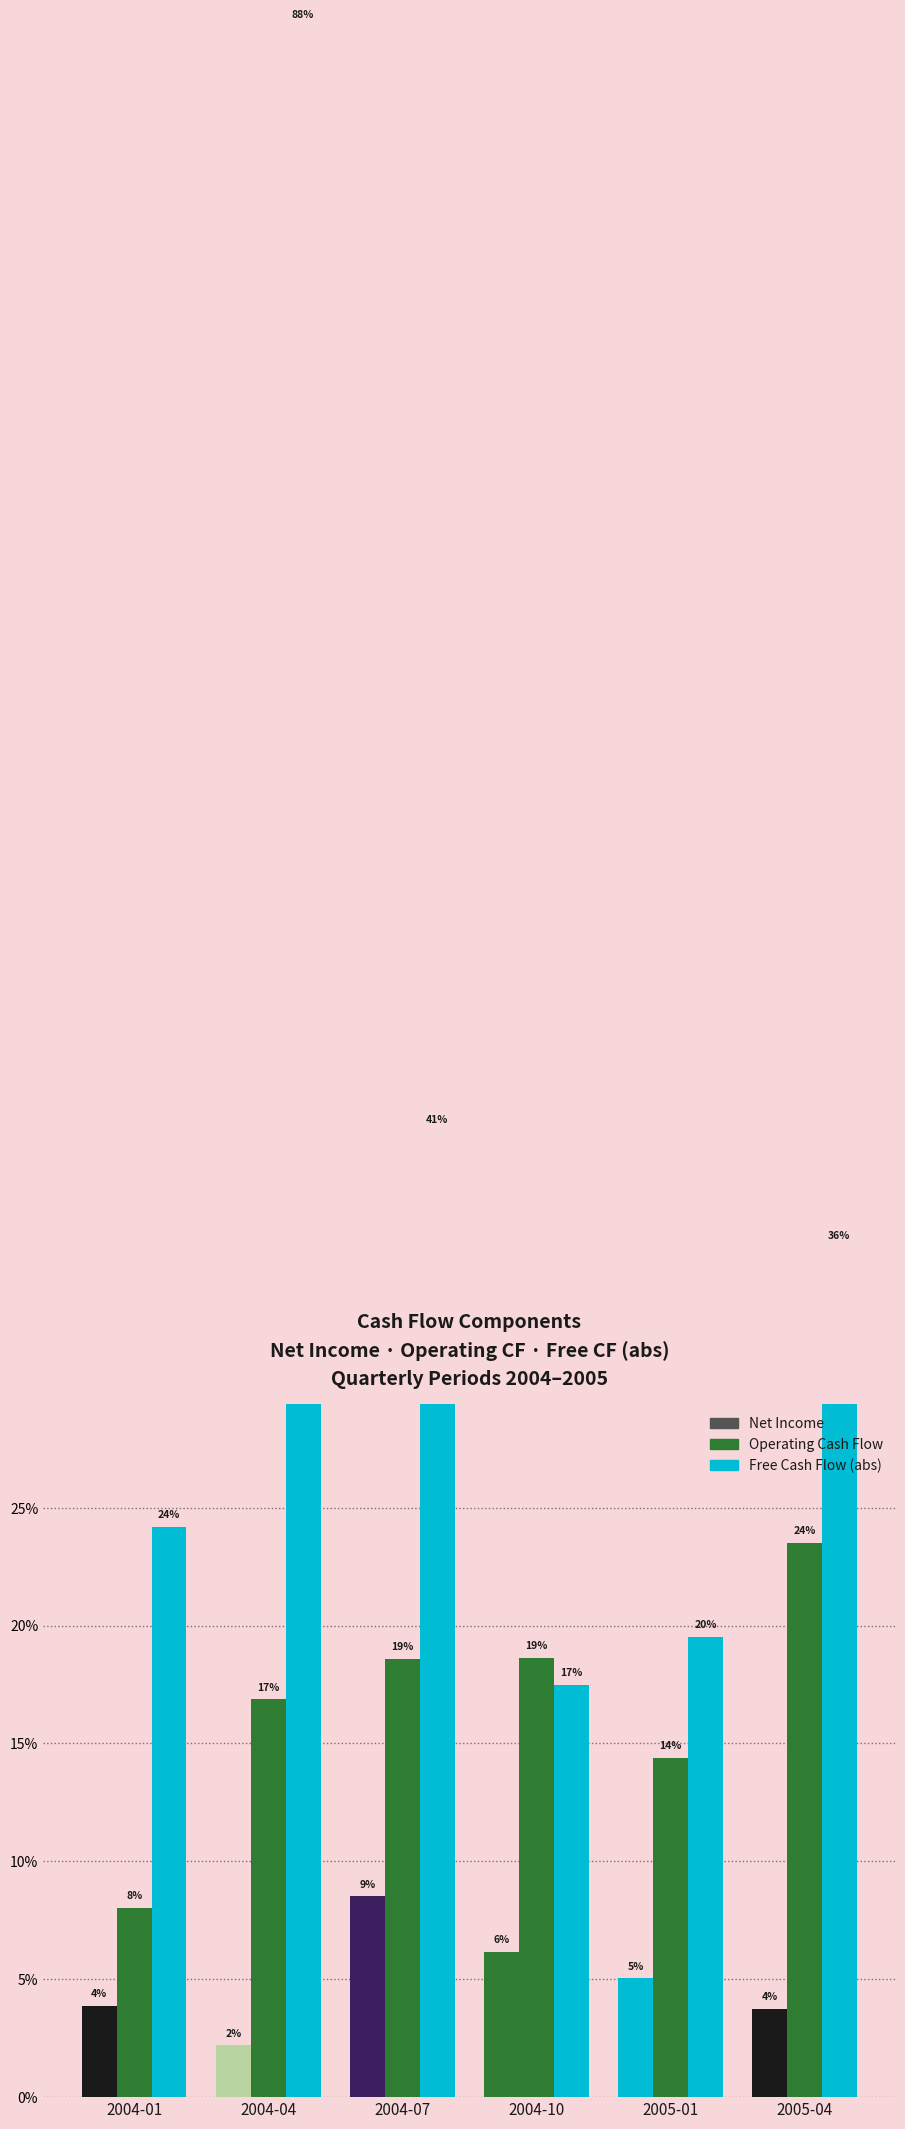

What is the spread (max minus min) of values at 2005-01?

14.5